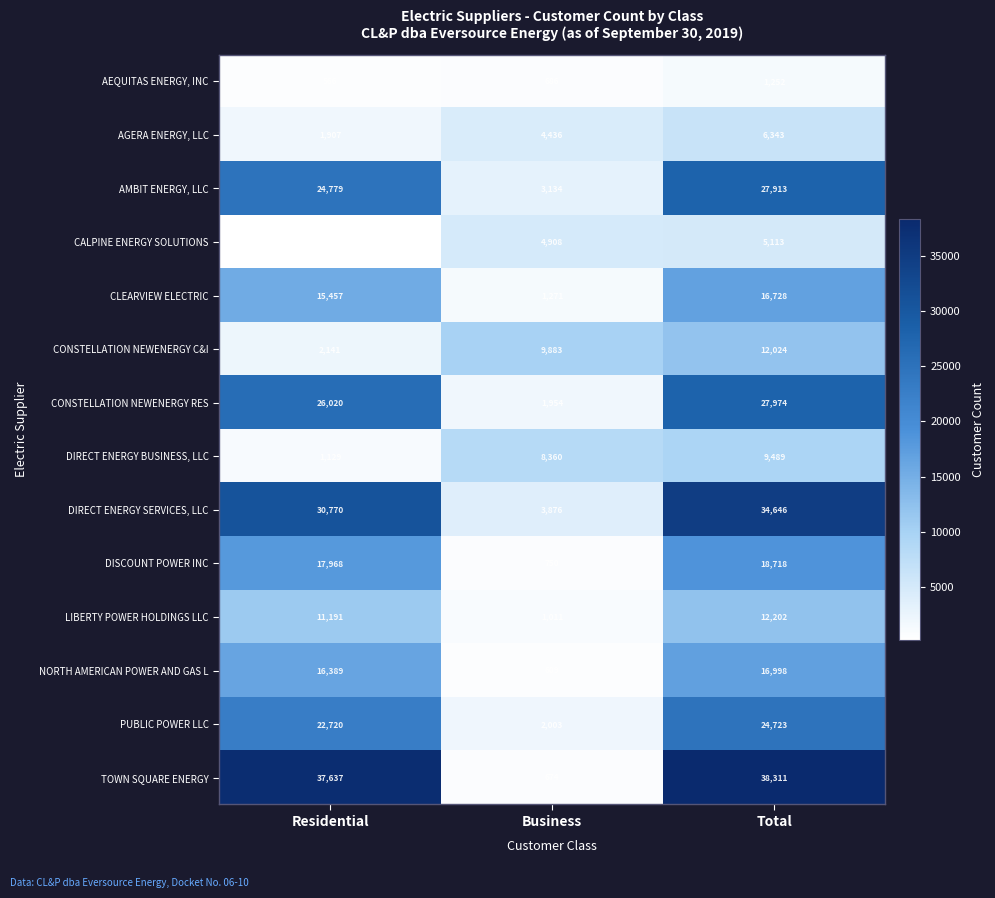

The AGERA ENERGY, LLC series shows 6343 at Total. True or false?

True